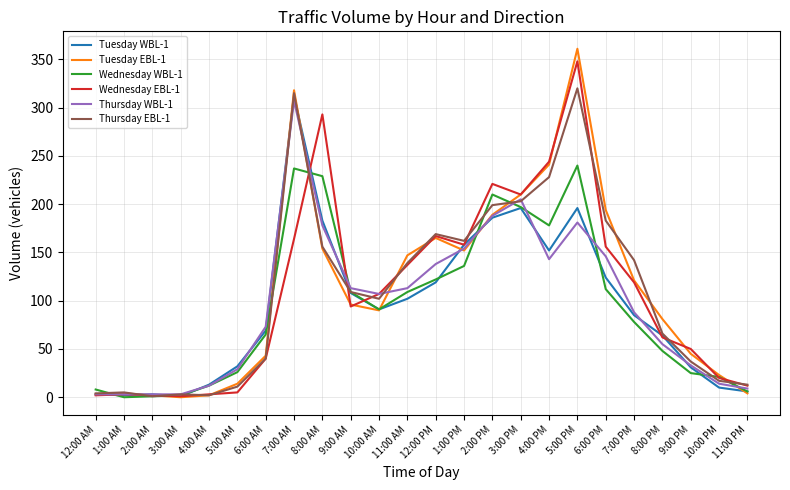

How many series are shown in this chart?

6